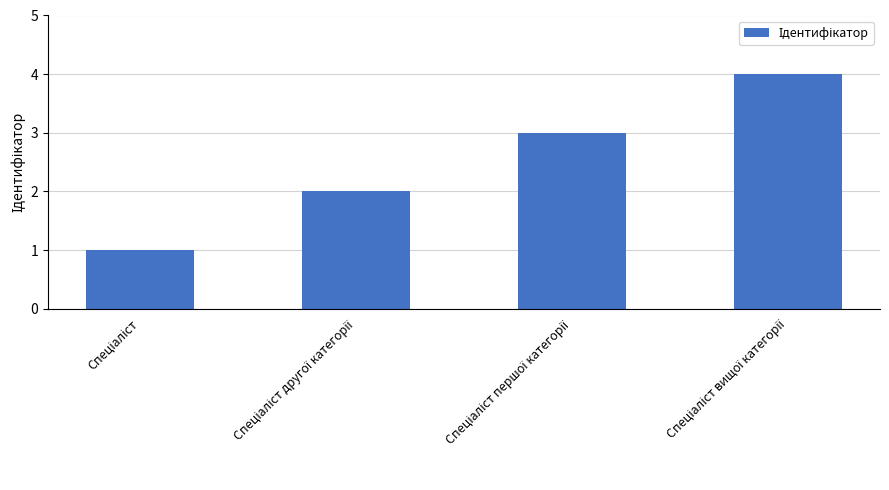

Count the number of data series in this chart.

1